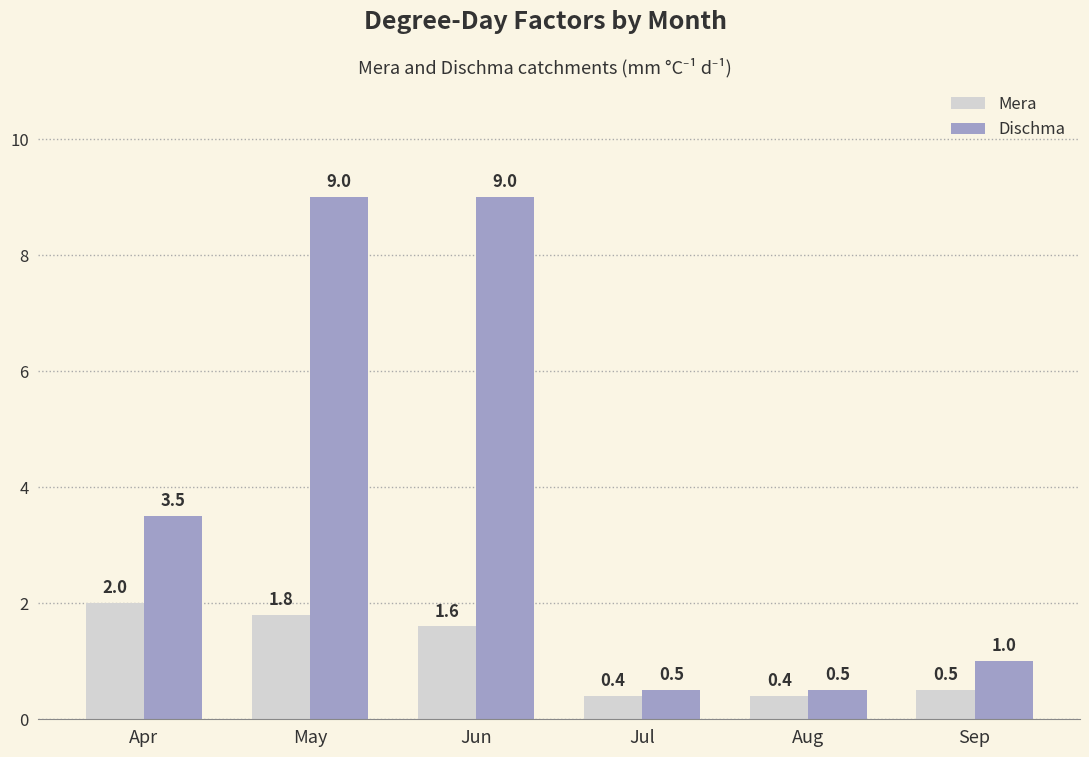

Reading right to left, list all the values displayed in this chart.

Mera: Sep=0.5	Aug=0.4	Jul=0.4	Jun=1.6	May=1.8	Apr=2.0
Dischma: Sep=1.0	Aug=0.5	Jul=0.5	Jun=9.0	May=9.0	Apr=3.5